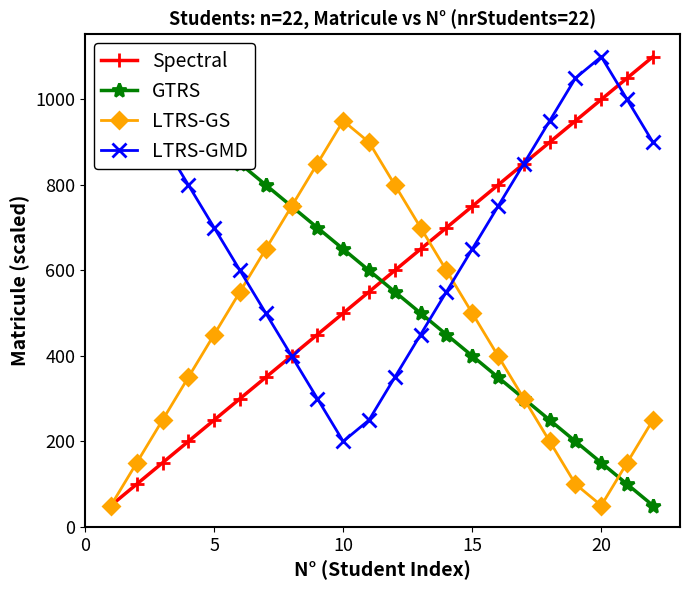

How many times do GTRS and LTRS-GMD cross each other?

1